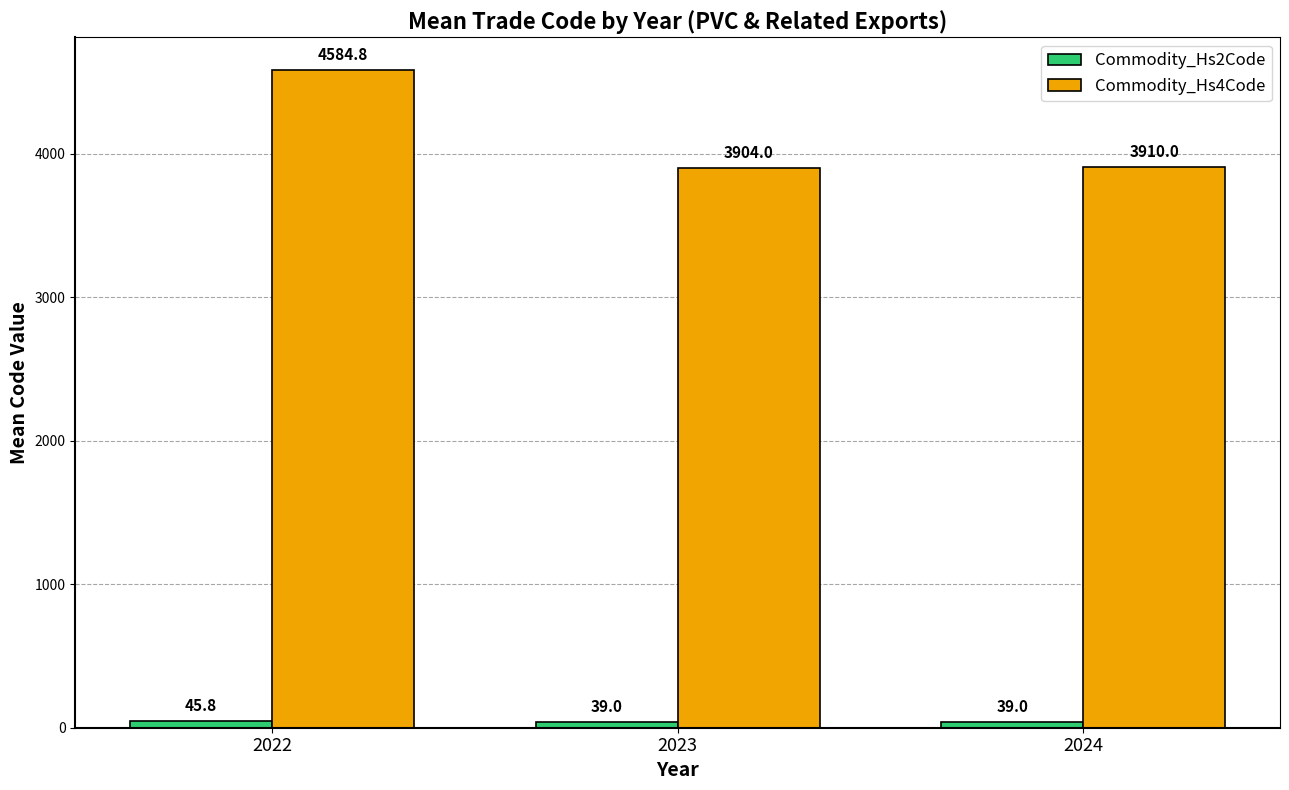

What is the average value of the Commodity_Hs4Code series?

4132.9